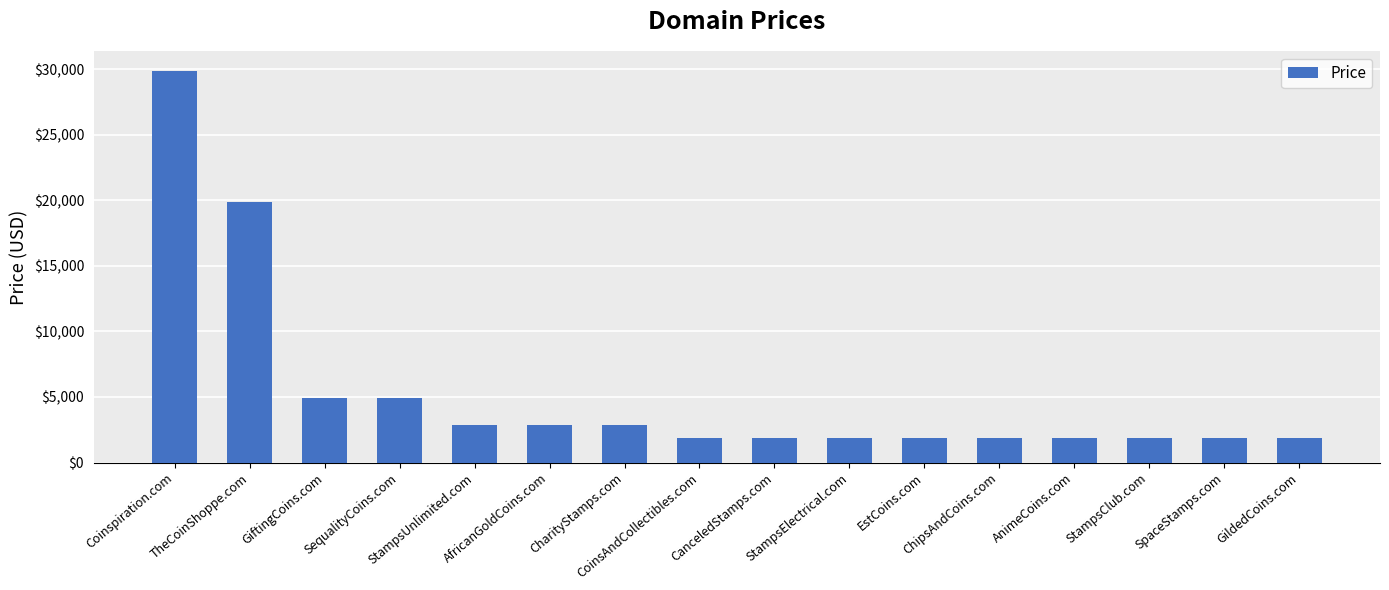

What is the sum of all values?

85208